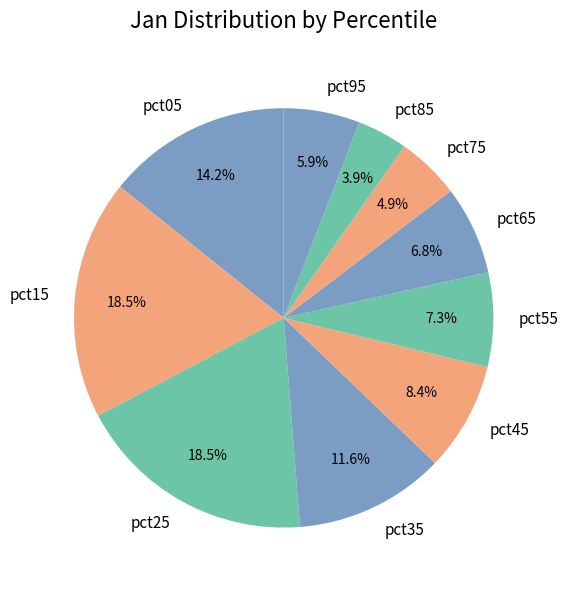

To the nearest percent, what is the difference between the pct25 and pct05 slice percentages?

4%